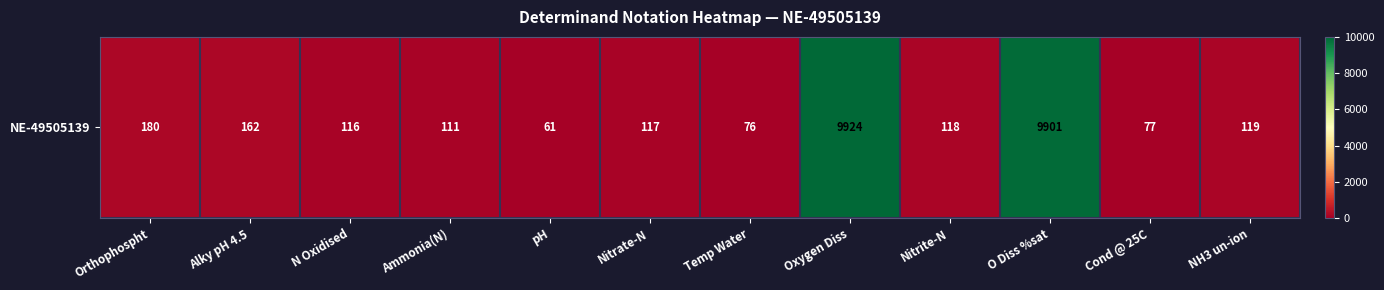

What is the average value?

1747